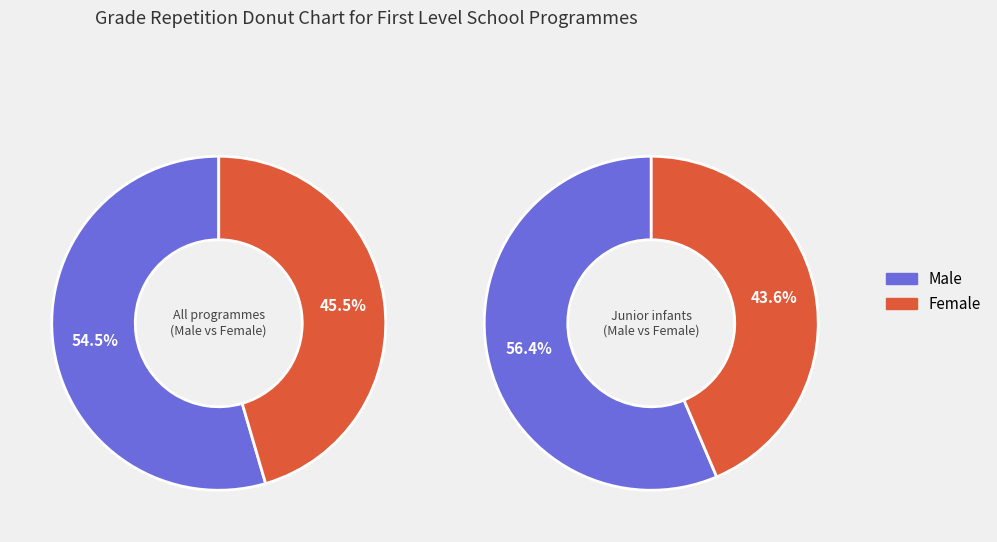

How many segments does this pie chart have?

4